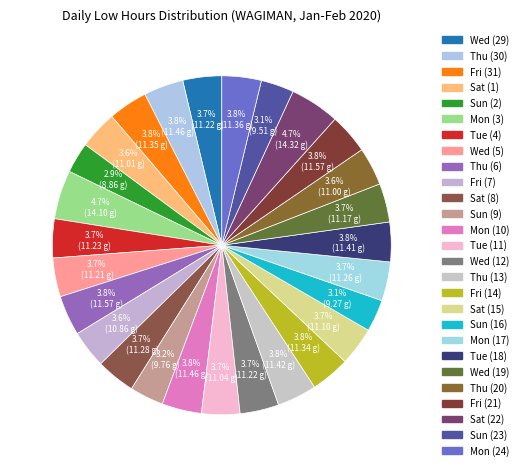

Count the number of slices in the pie.

27